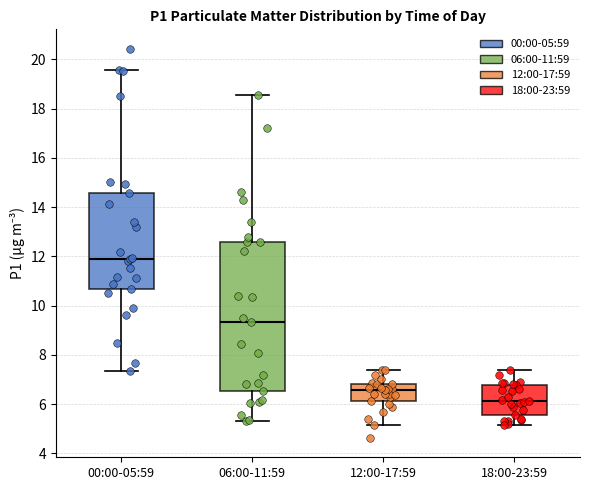

Reading left to right, read every box against the y-axis: the position of its median line, the range the box covers, and the ends of its whiskers. The values are not printed on the chart, so give them approximately, as read against the axis.

00:00-05:59: median 12.0, box 10.6 to 14.6, whiskers 7.4 to 19.6
06:00-11:59: median 9.4, box 6.6 to 12.6, whiskers 5.4 to 18.6
12:00-17:59: median 6.6, box 6.2 to 6.8, whiskers 5.2 to 7.4
18:00-23:59: median 6.2, box 5.6 to 6.8, whiskers 5.2 to 7.4